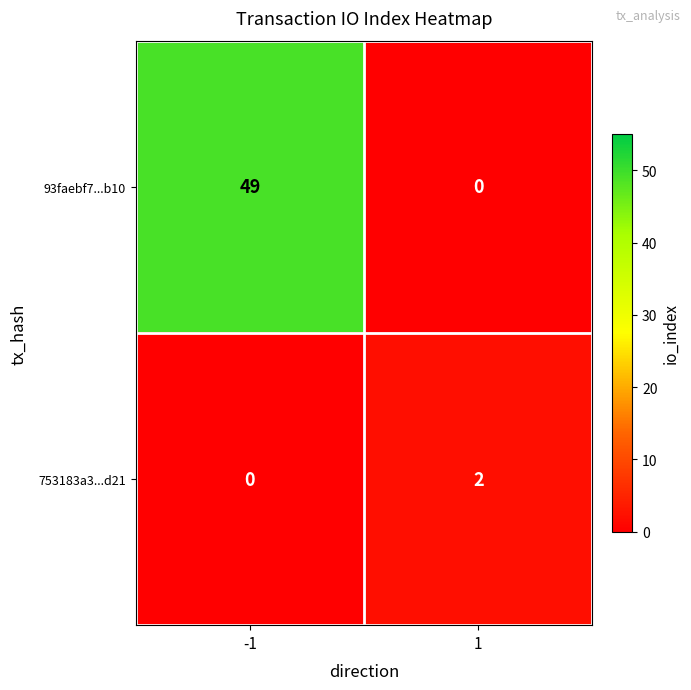

Which series has the widest spread of values?

93faebf7...b10